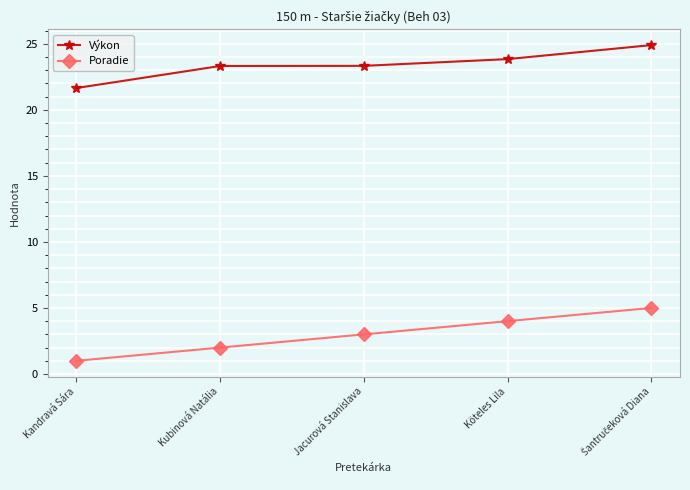

What is the sum of the Výkon values at Köteles Lila and Kandravá Sára?

45.5